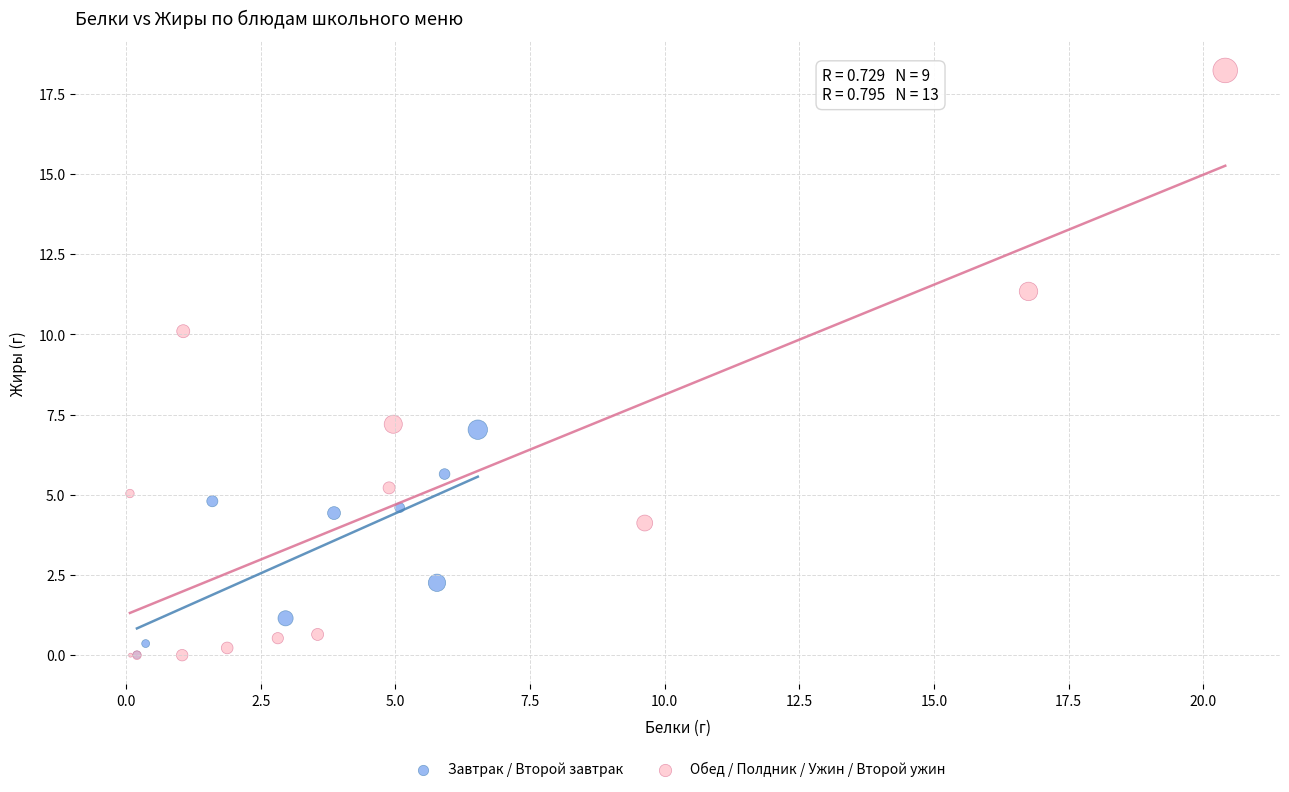

Which series contains the highest Y value?

Обед / Полдник / Ужин / Второй ужин